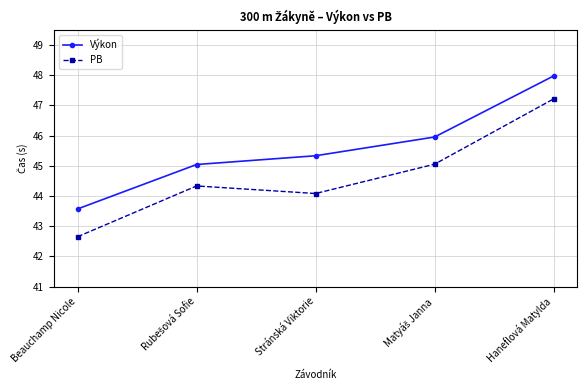

What are all the series names shown in the legend?

Výkon, PB